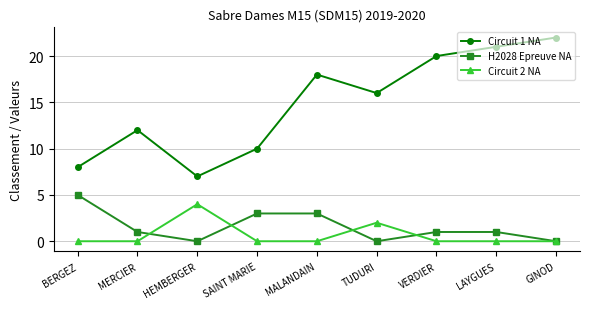

How many interior local peaks does the Circuit 1 NA series have?

2